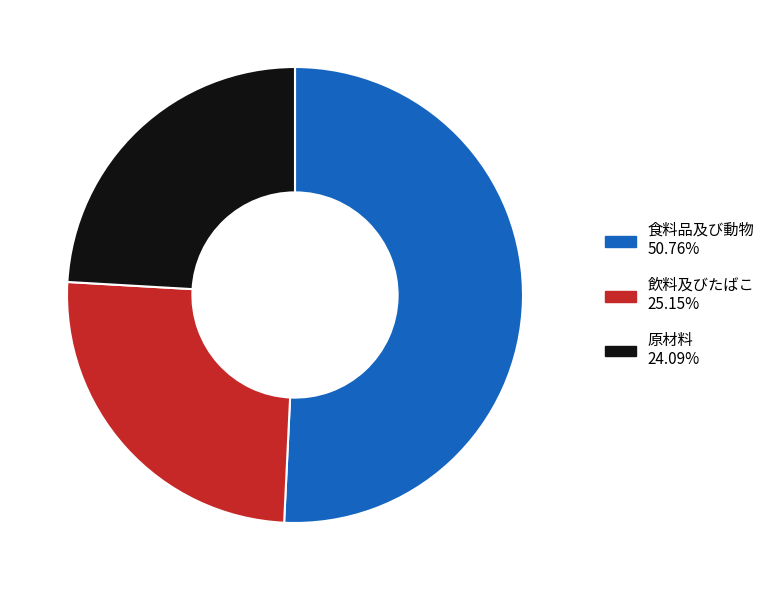

Which slice is the largest?

食料品及び動物